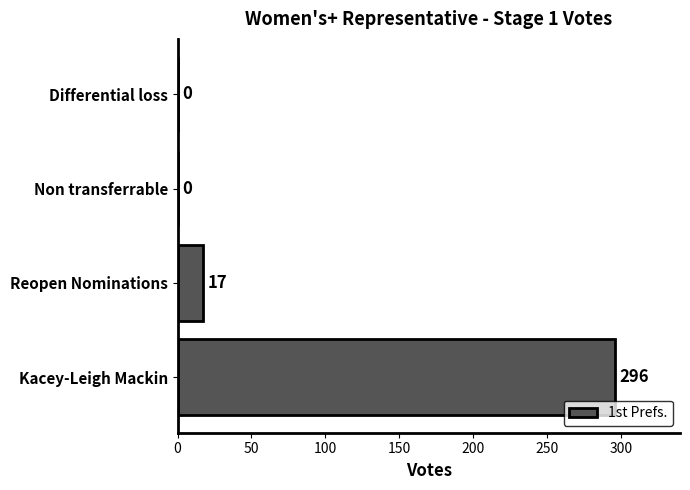

True or false: the data shows 17 at Reopen Nominations.

True